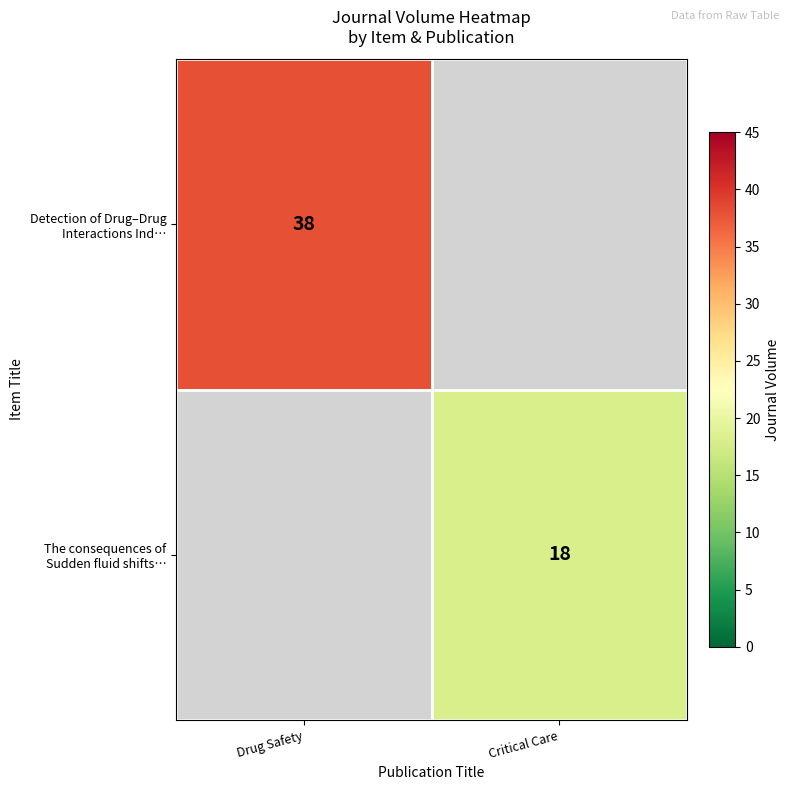

At how many categories does at least one series exceed 32?

1